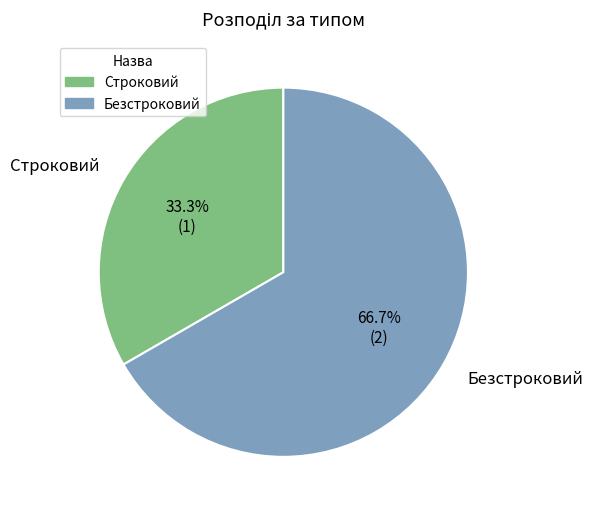

Which has a higher value, Безстроковий or Строковий?

Безстроковий